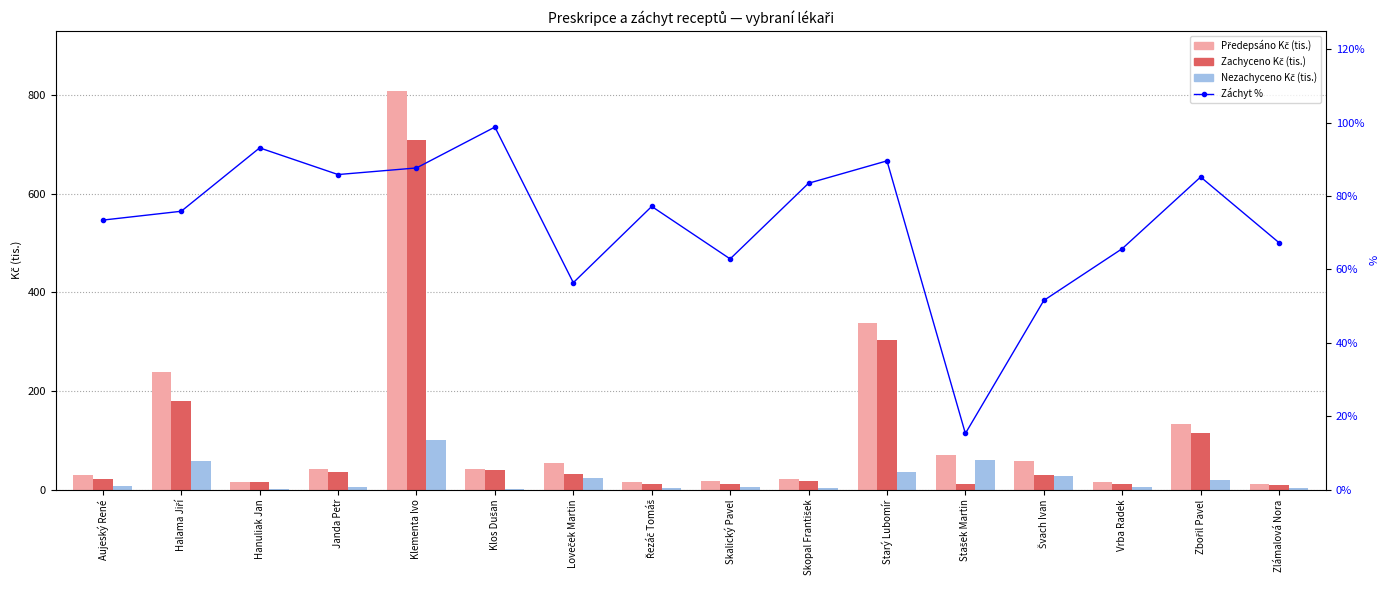

What is the value of the Záchyt % bar at the 7th from the left?

56.4